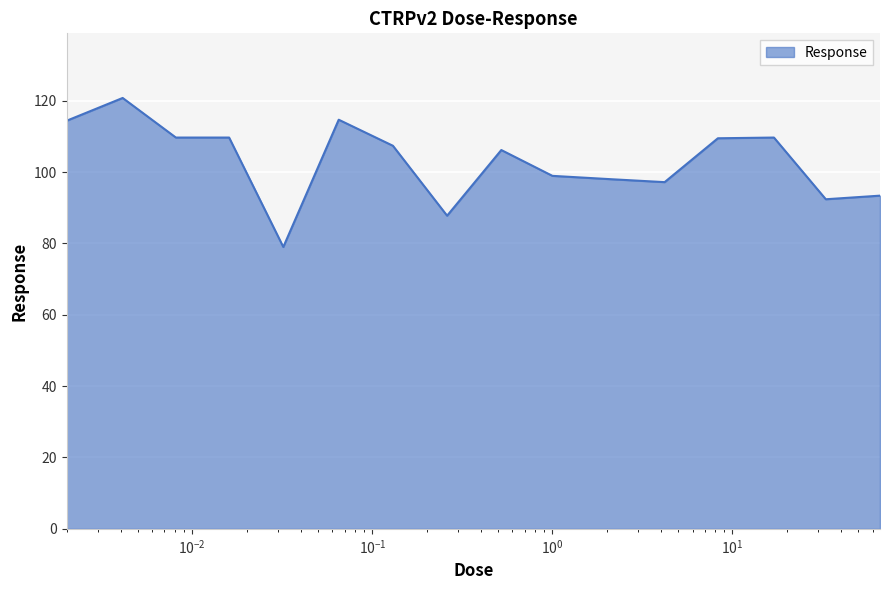

What is the difference between the maximum and minimum values?

41.8